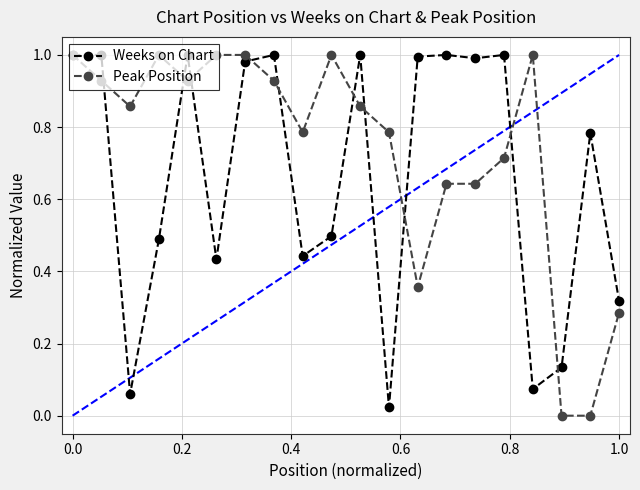

True or false: Peak Position has more than 1 interior local peaks.

True